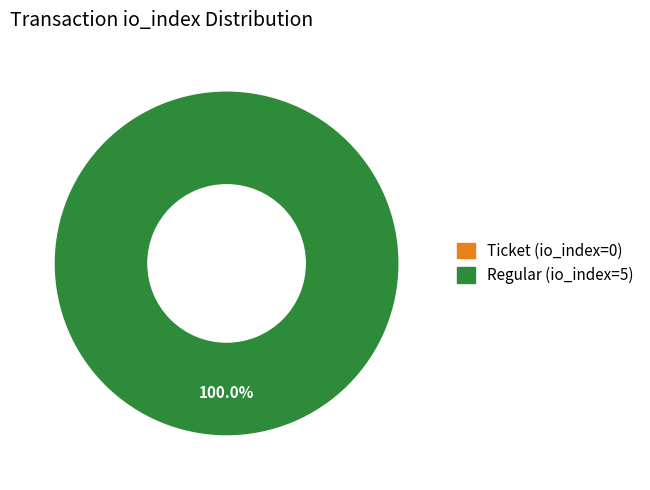

Combined, what portion of the pie is Ticket (io_index=0) and Regular (io_index=5)?

100.0%